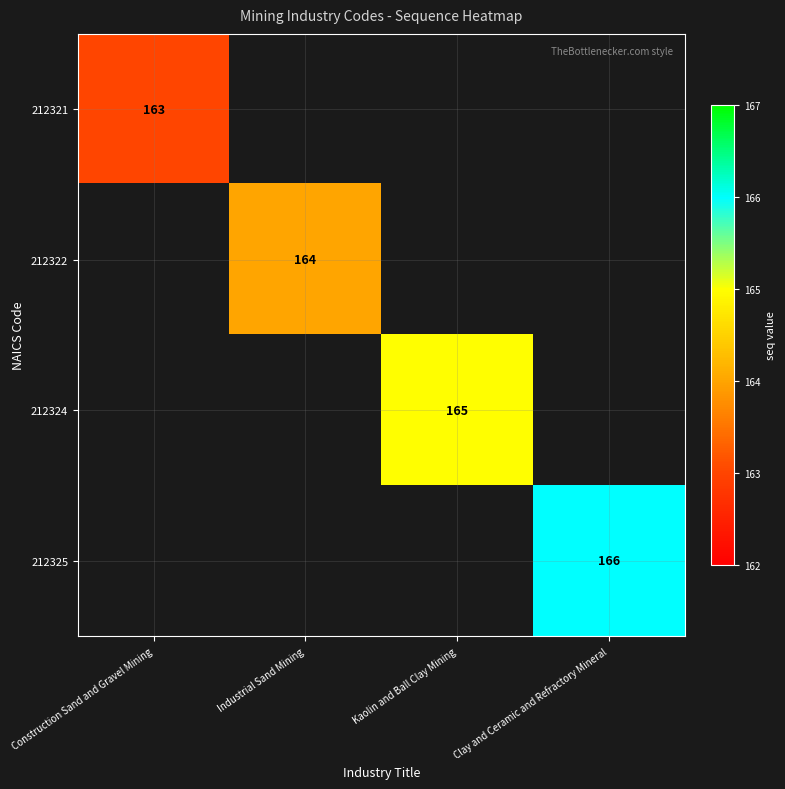

What is the maximum value shown in the chart?

166